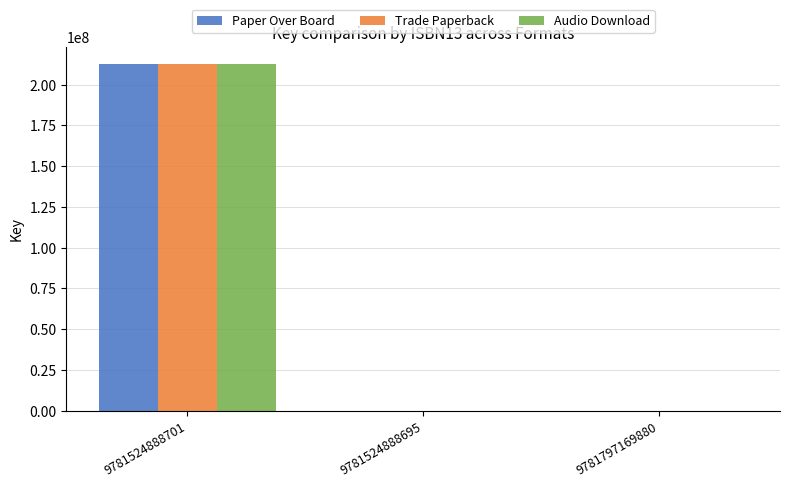

What is the sum of all Audio Download values?

212466160